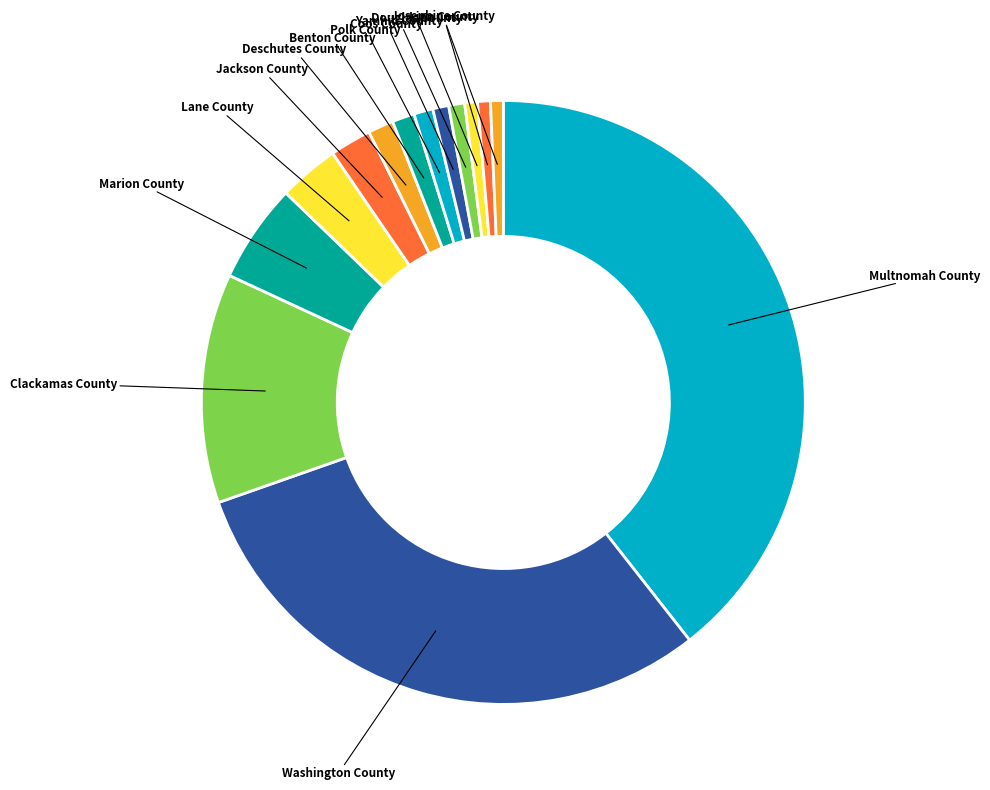

Is the sum of Marion County and Clackamas County greater than half?

No